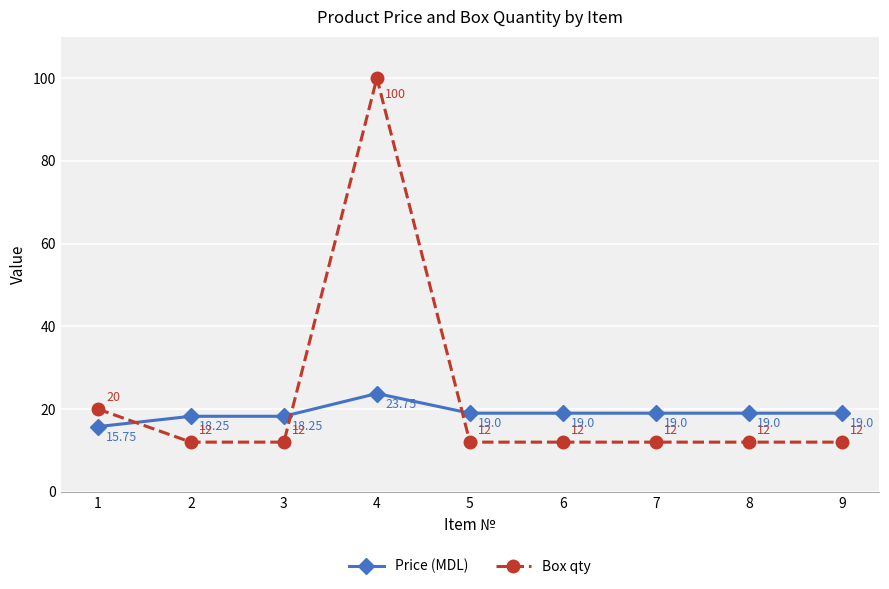

At which category is the sum across all series the highest?

4